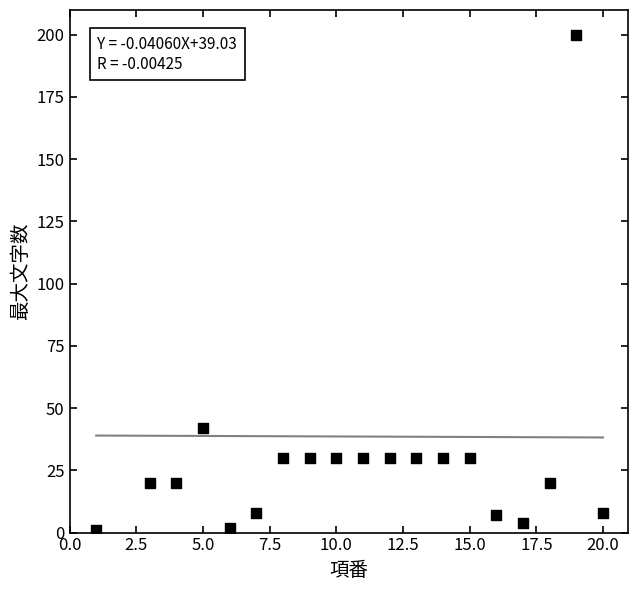

What Y value in the scatter plot is closest to 100?

42